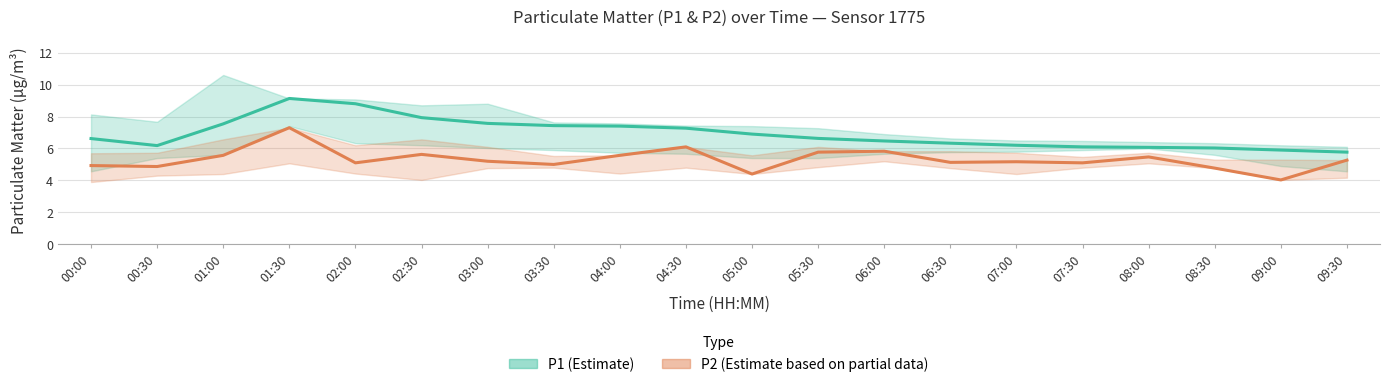

What is the difference between the highest and lowest values at 00:30?

1.3